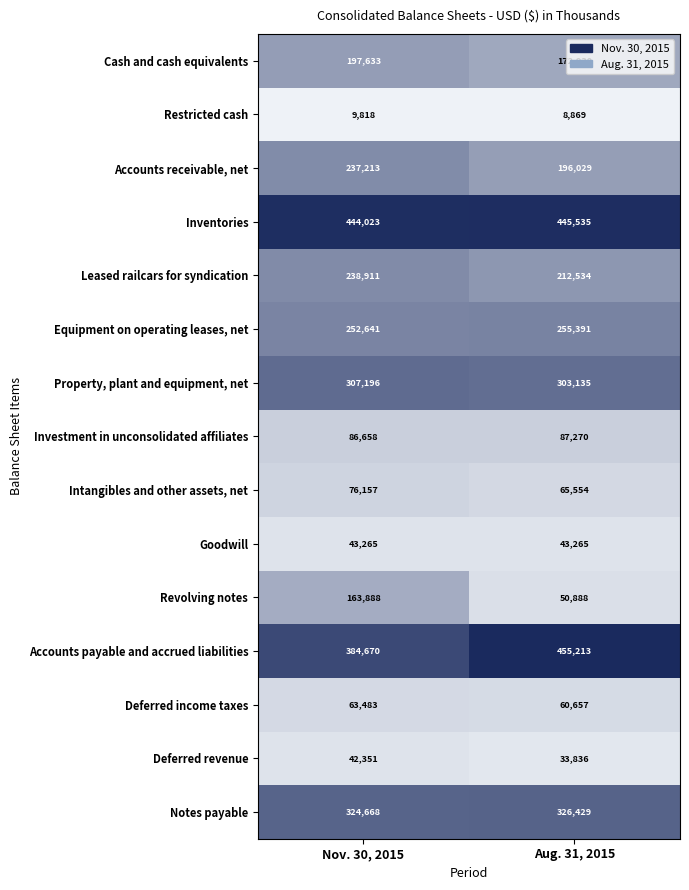

At which category does the chart reach its peak across all series?

Aug. 31, 2015